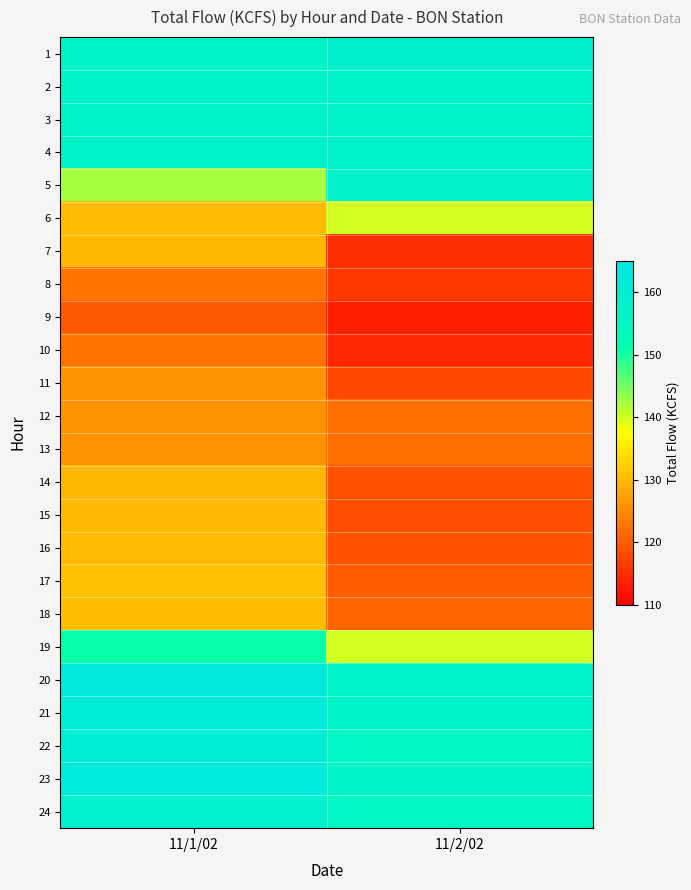

Rank the series at 11/1/02 from lowest to highest value.

9, 8, 10, 13, 11, 12, 7, 14, 15, 6, 16, 18, 17, 5, 19, 1, 2, 3, 4, 24, 22, 21, 23, 20